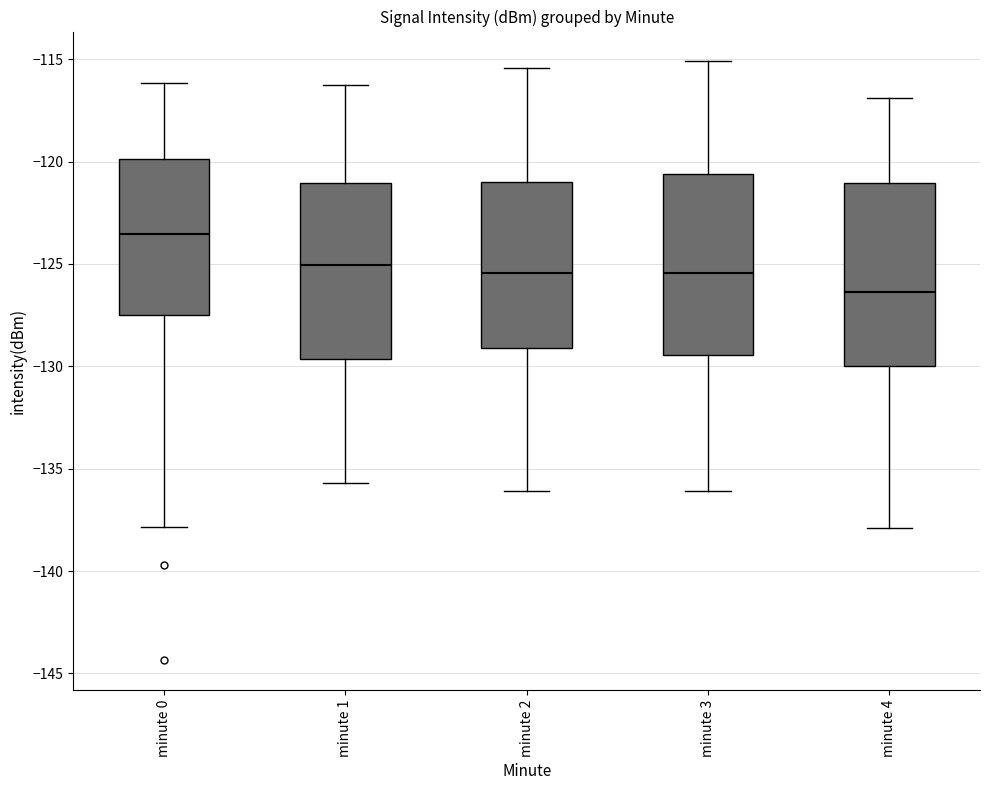

Reading left to right, read every box against the y-axis: the position of its median line, the range the box covers, and the ends of its whiskers. The values are not printed on the chart, so give them approximately, as read against the axis.

minute 0: median -123.5, box -127.5 to -120.0, whiskers -138.0 to -116.0
minute 1: median -125.0, box -129.5 to -121.0, whiskers -135.5 to -116.0
minute 2: median -125.5, box -129.0 to -121.0, whiskers -136.0 to -115.5
minute 3: median -125.5, box -129.5 to -120.5, whiskers -136.0 to -115.0
minute 4: median -126.5, box -130.0 to -121.0, whiskers -138.0 to -117.0